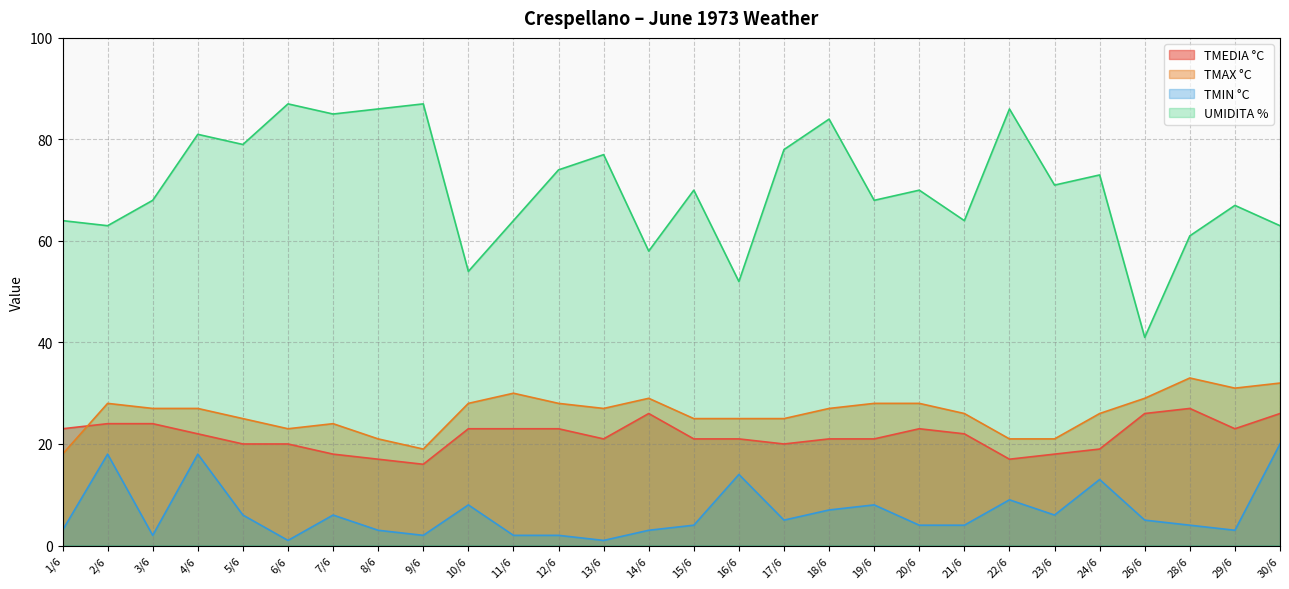

Read the UMIDITA % value at 1/6, to the nearest 5.

65